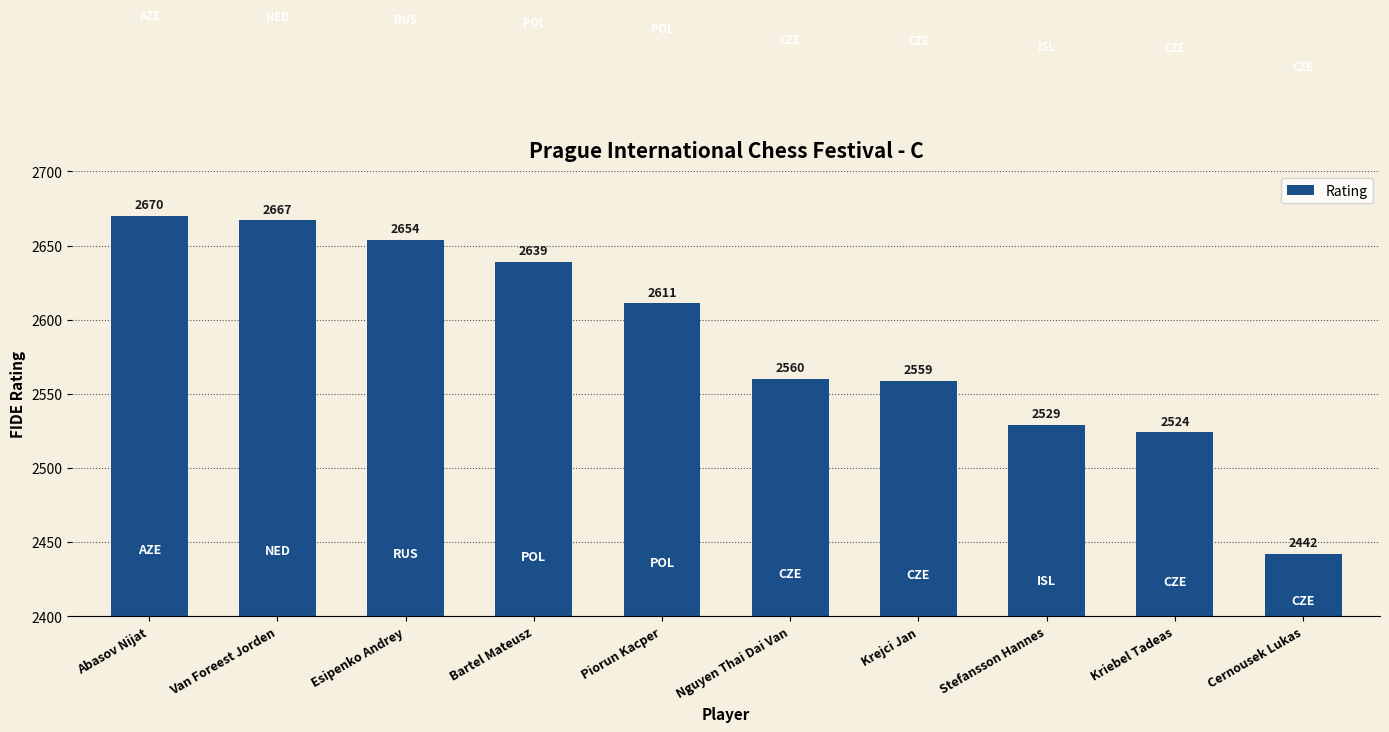

Does the chart contain stacked bars?

No